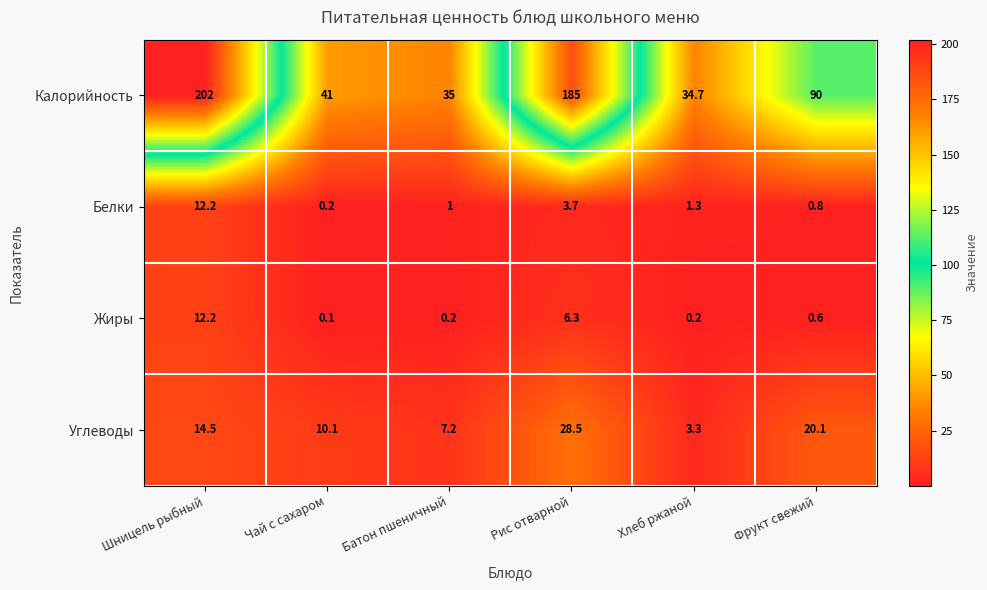

Which series has the largest range (max minus min)?

Калорийность